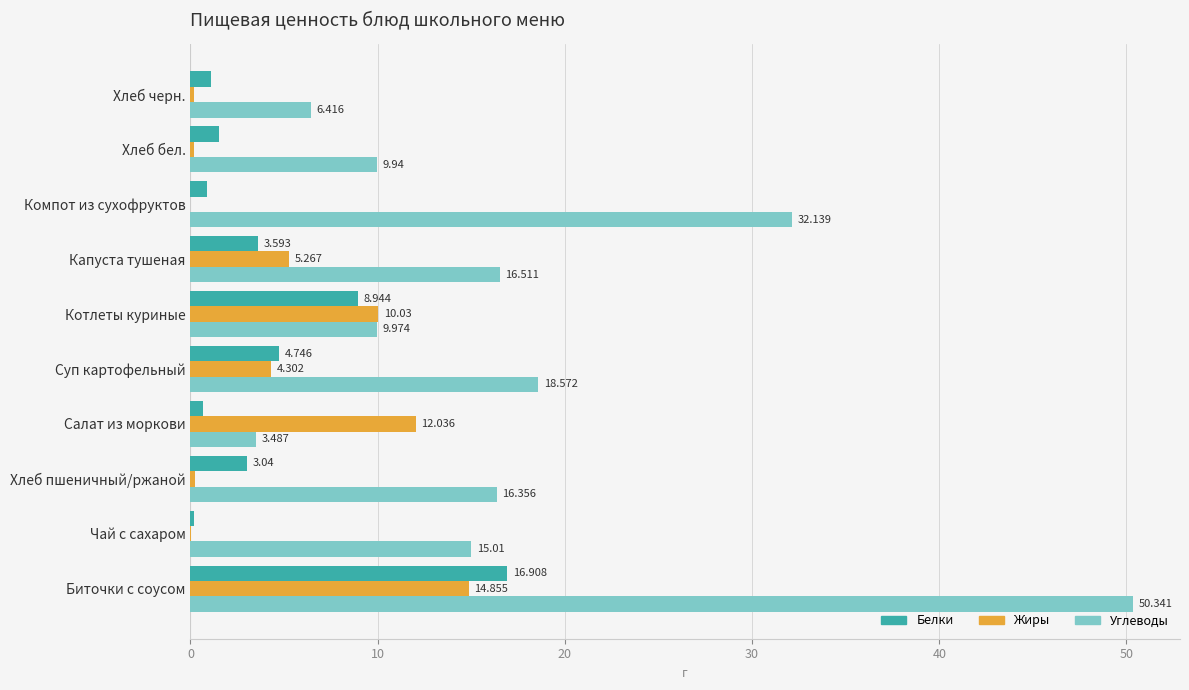

Where is Жиры nearest to the value 7?

Капуста тушеная